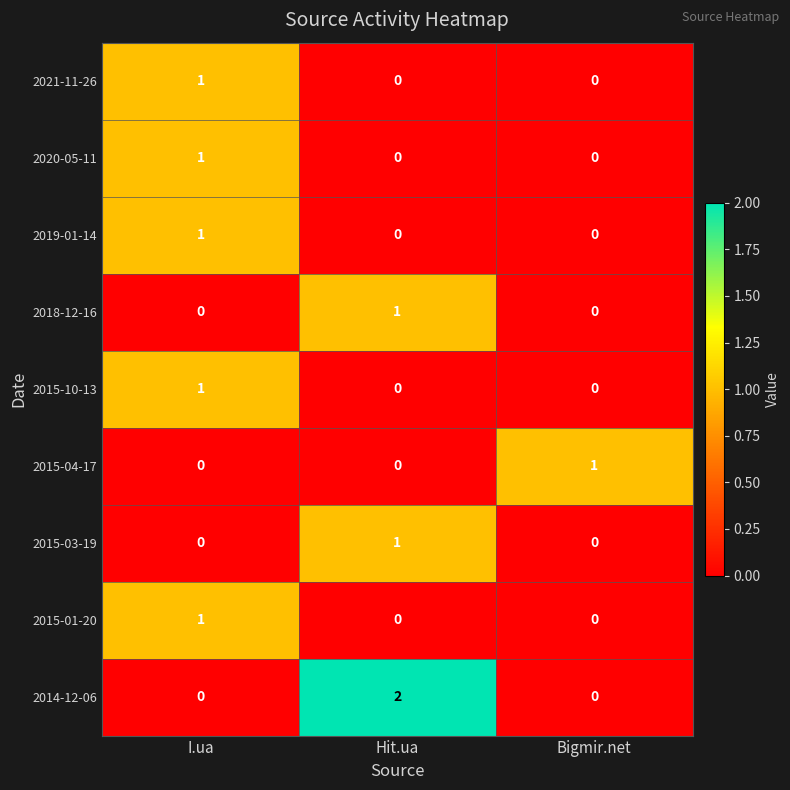

Which category has the highest value in the 2015-03-19 series?

Hit.ua